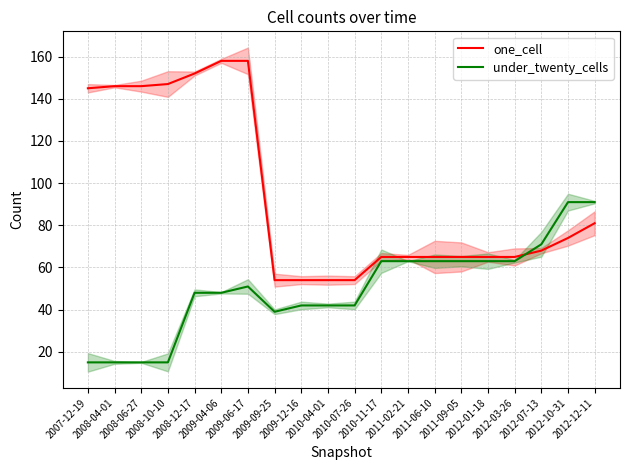

Rank the categories by under_twenty_cells value from lowest to highest.

2007-12-19, 2008-04-01, 2008-06-27, 2008-10-10, 2009-09-25, 2009-12-16, 2010-04-01, 2010-07-26, 2008-12-17, 2009-04-06, 2009-06-17, 2010-11-17, 2011-02-21, 2011-06-10, 2011-09-05, 2012-01-18, 2012-03-26, 2012-07-13, 2012-10-31, 2012-12-11